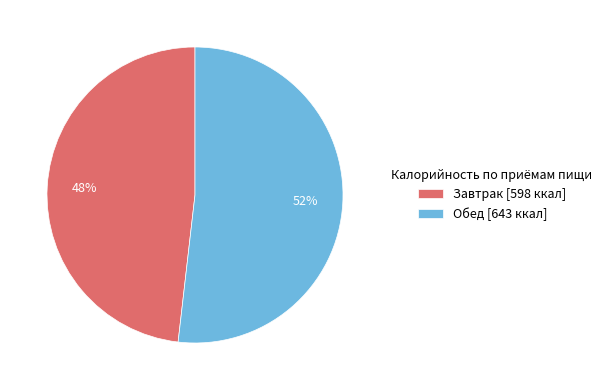

True or false: Обед accounts for 52% of the total.

True